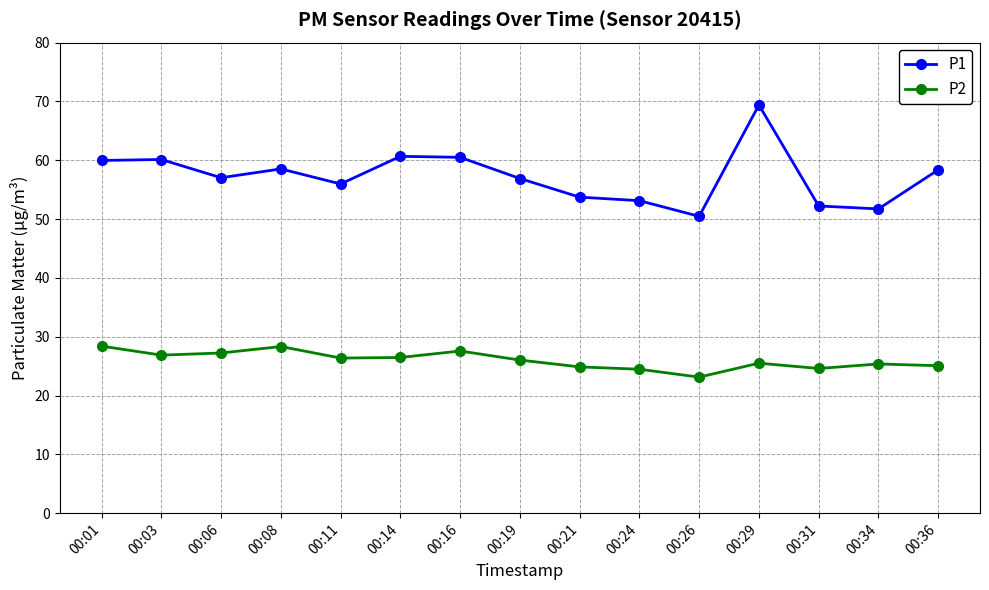

Count the number of data series in this chart.

2